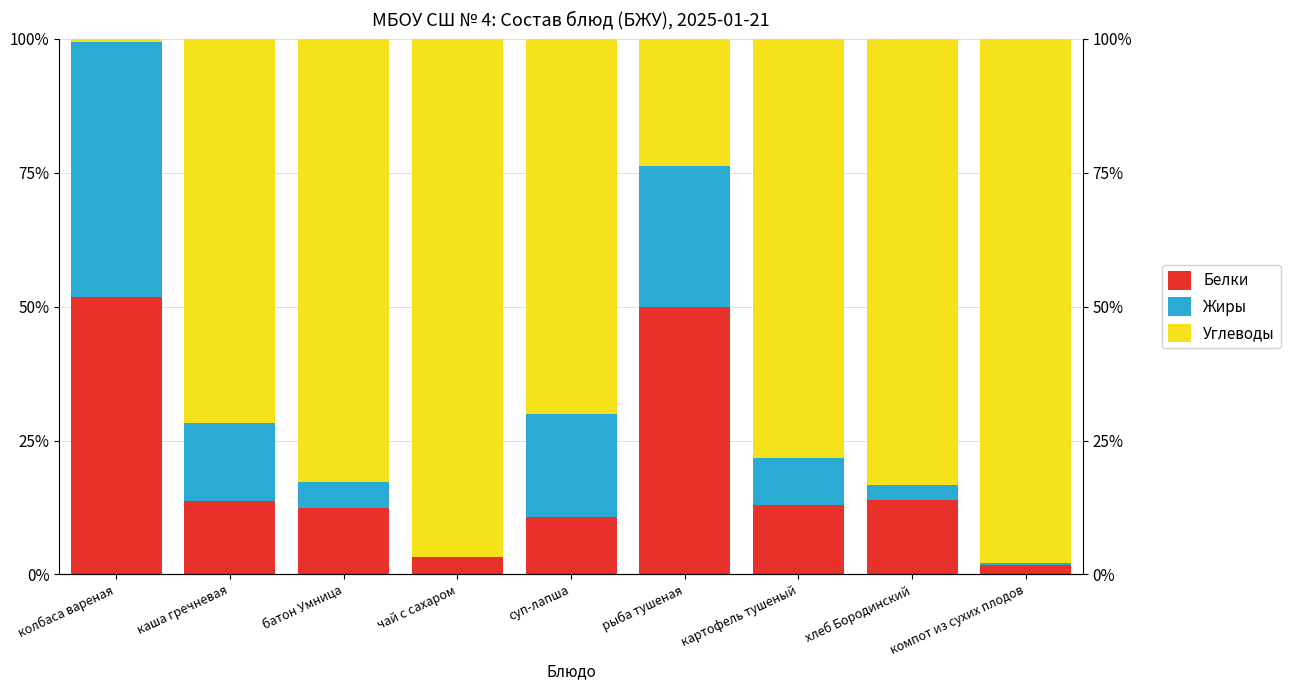

How many values in the Белки series are below 13?

4